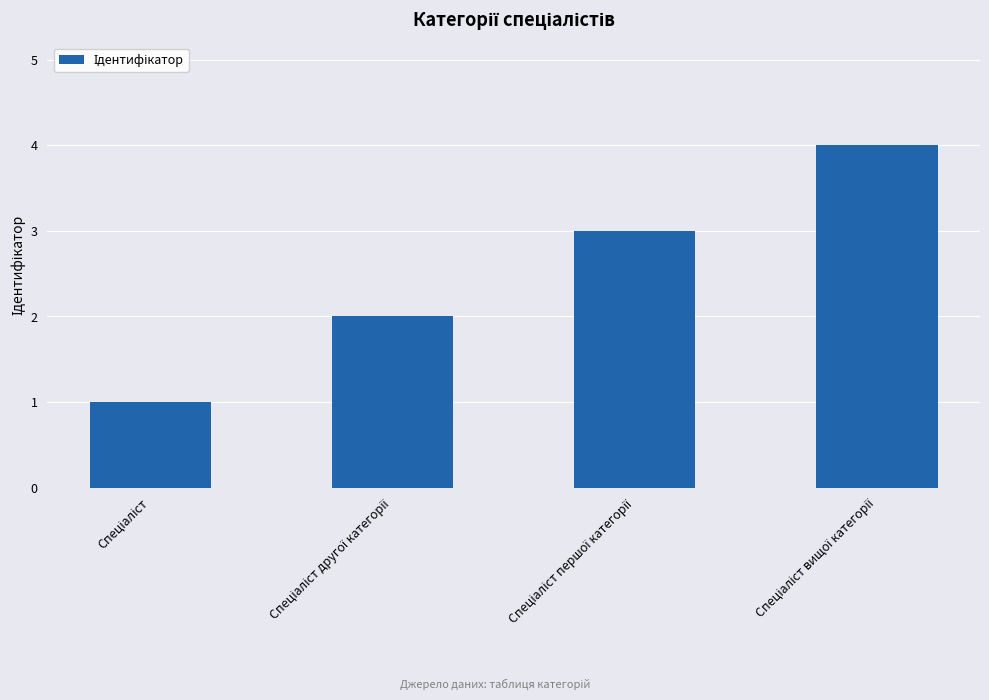

What is the value of the 2nd bar from the left?

2